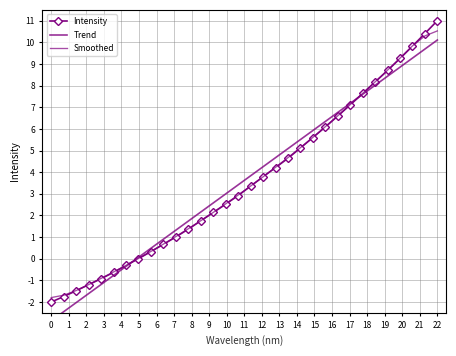

Is the value of Trend at 15 greater than the value of Smoothed at 17?

No